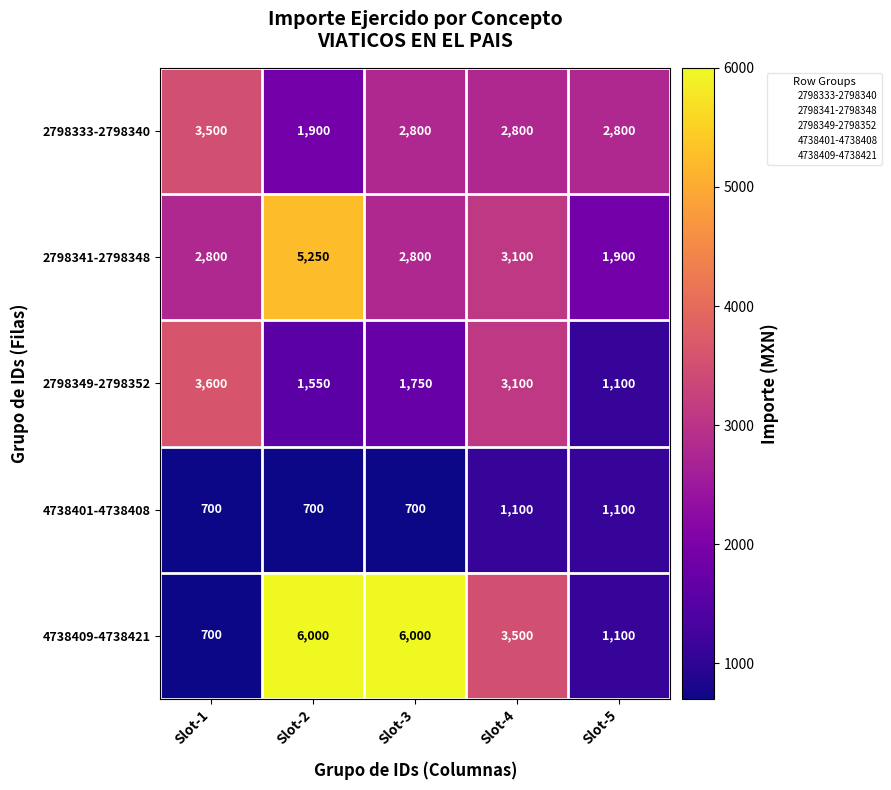

List the series in order of their peak value, lowest first.

4738401-4738408, 2798333-2798340, 2798349-2798352, 2798341-2798348, 4738409-4738421